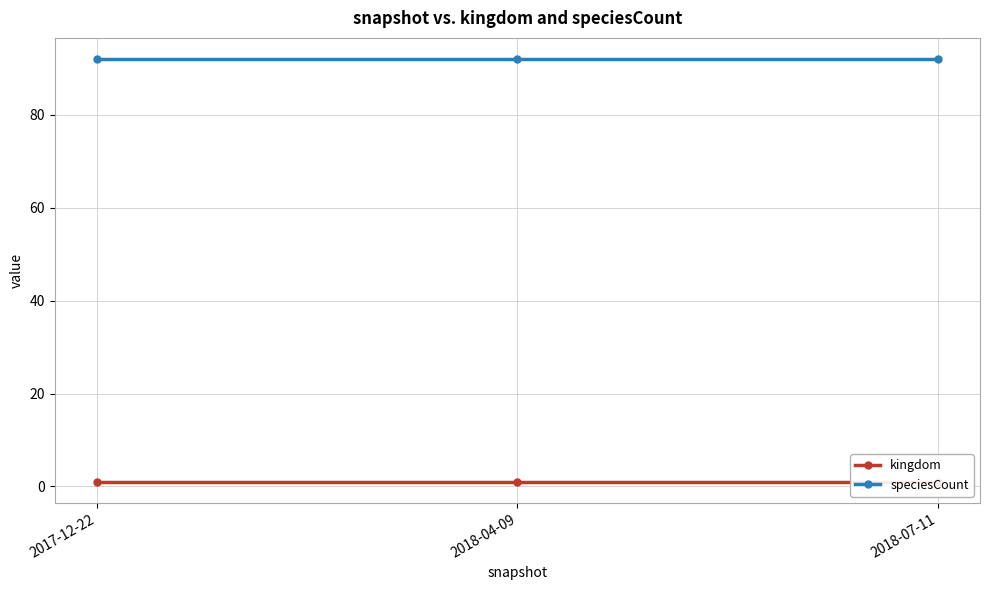

Reading left to right, extract all data points from this chart.

kingdom: 1	1	1
speciesCount: 92	92	92